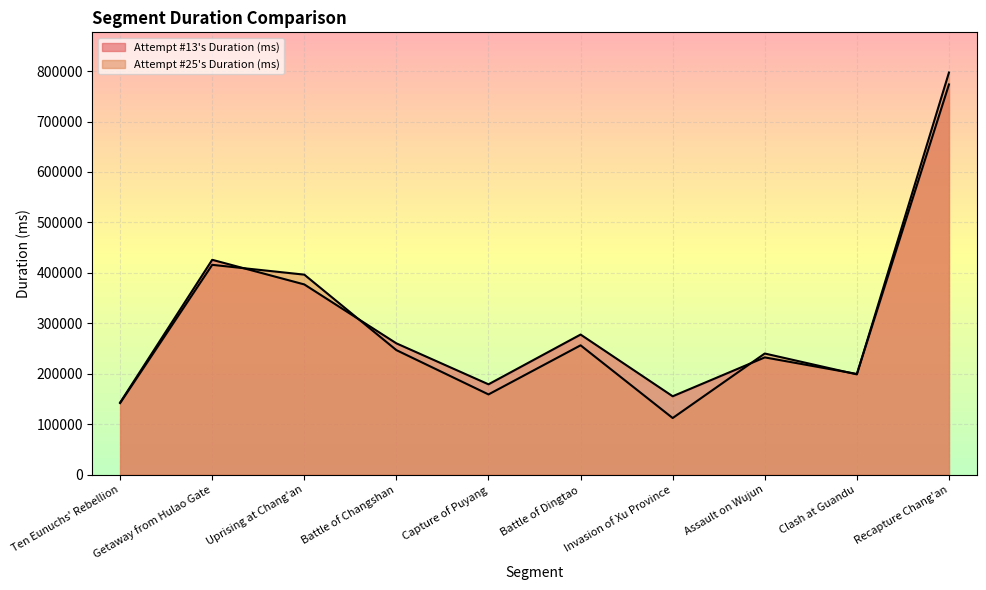

What are all the series names shown in the legend?

Attempt #13's Duration (ms), Attempt #25's Duration (ms)